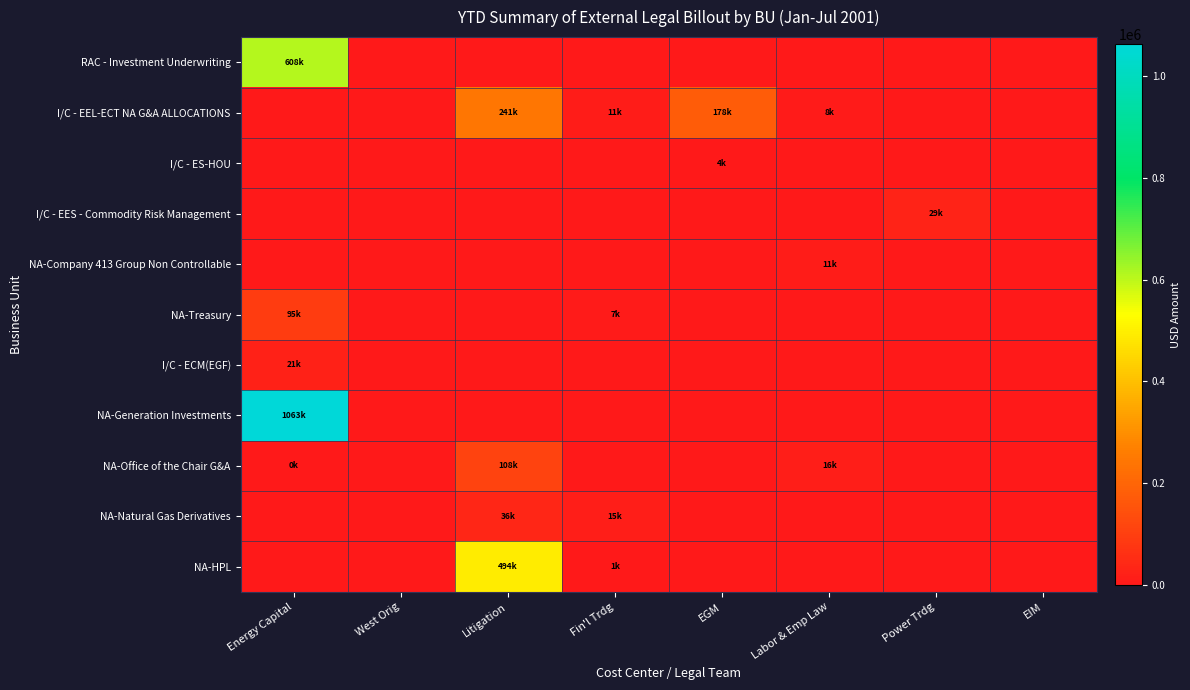

Which series has the largest total across all categories?

NA-Generation Investments